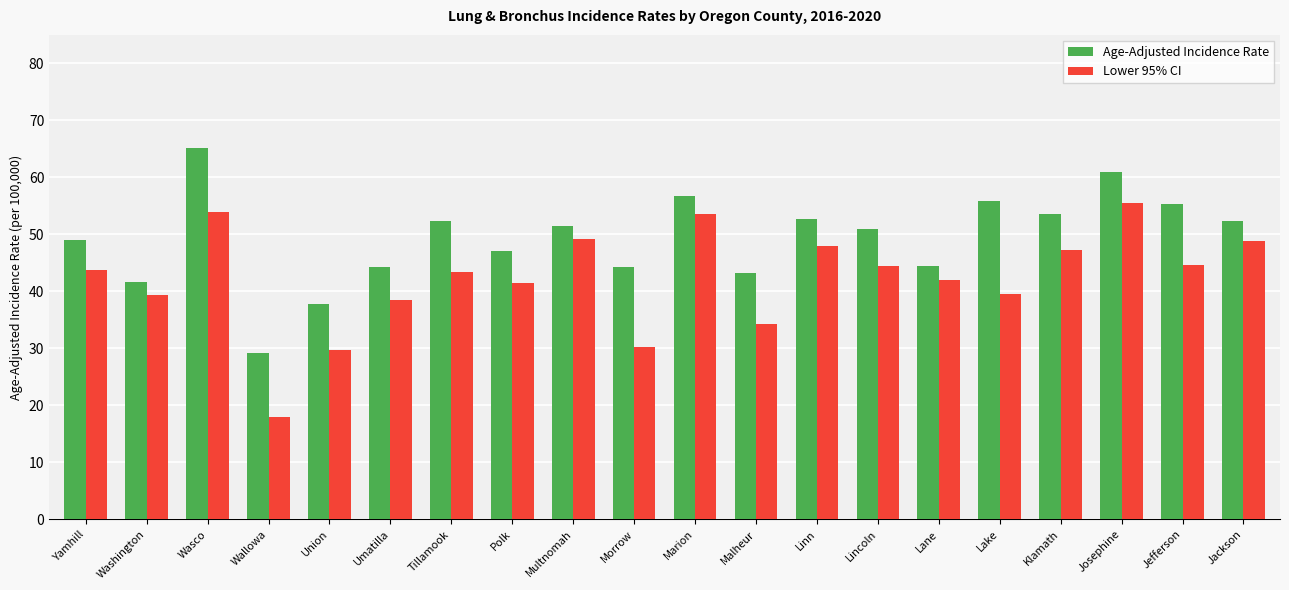

What is the sum of the Age-Adjusted Incidence Rate values at Polk and Tillamook?

99.4